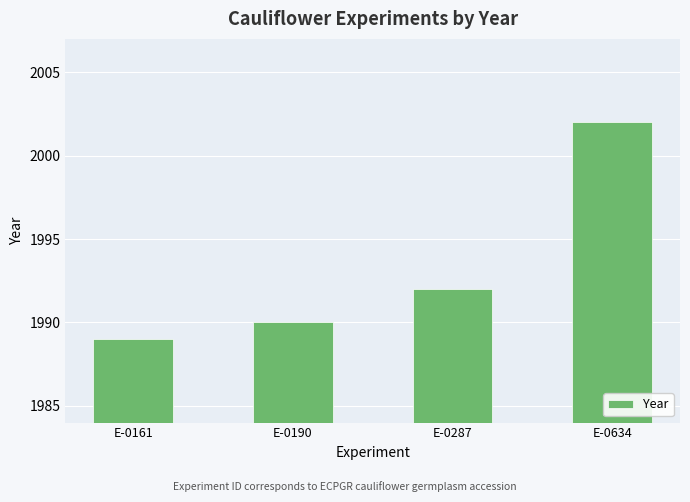

How many bars are there in total?

4